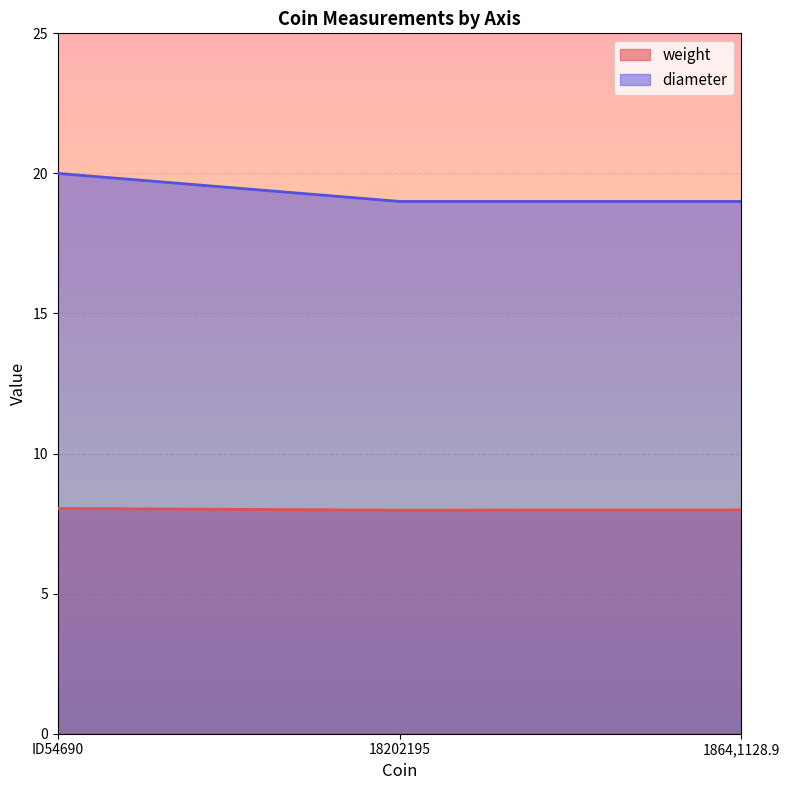

What is the minimum value shown in the chart?

8.0